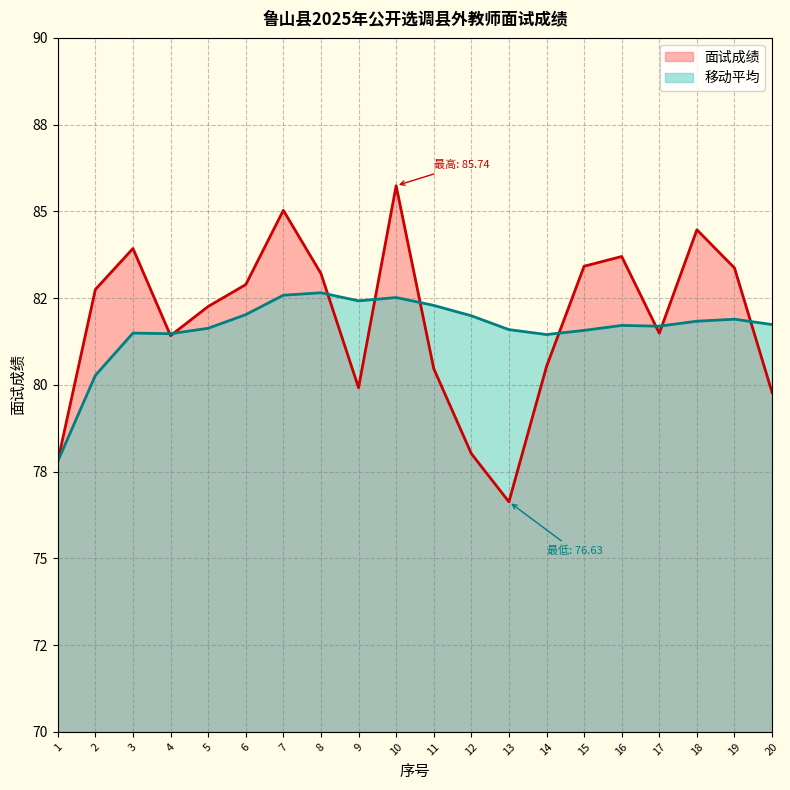

Which series has the widest spread of values?

面试成绩